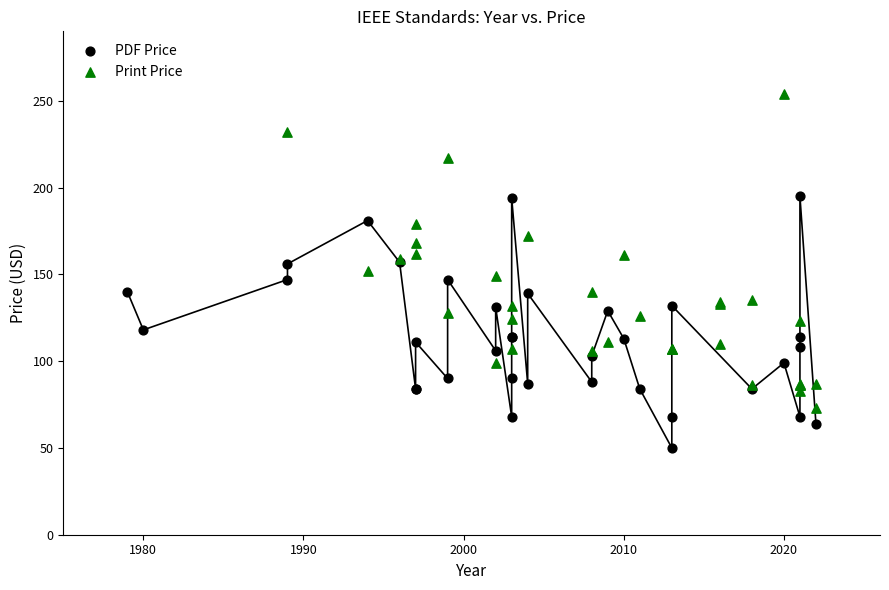

Which series reaches the maximum Y coordinate?

Print Price